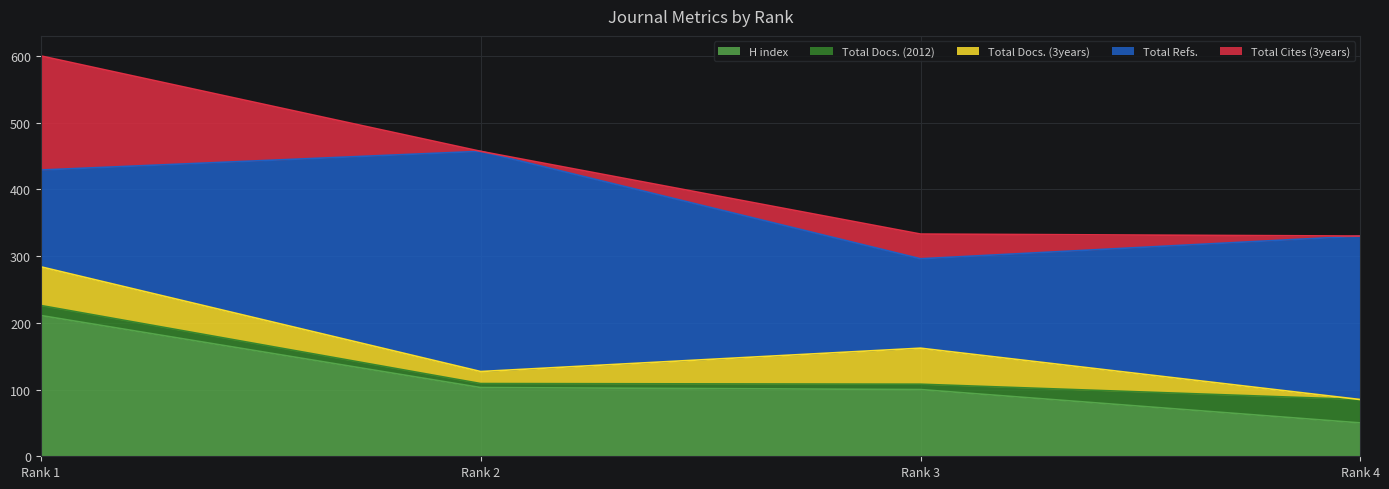

What is the total value across all series at Rank 3?

333